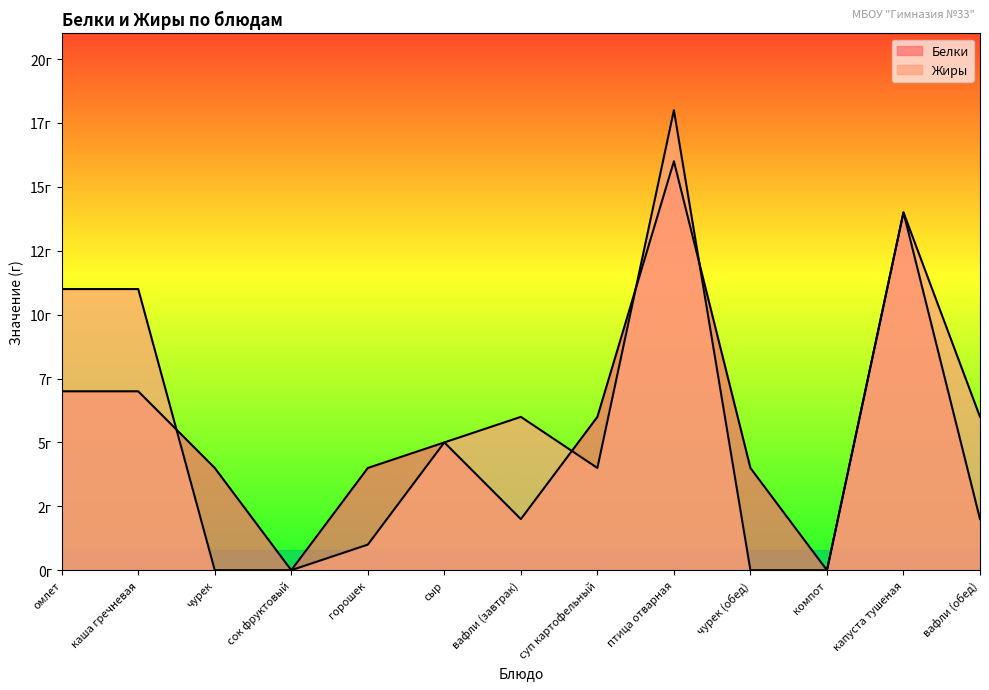

Reading left to right, extract all data points from this chart.

Белки: 7	7	4	0	4	5	2	6	16	4	0	14	2
Жиры: 11	11	0	0	1	5	6	4	18	0	0	14	6